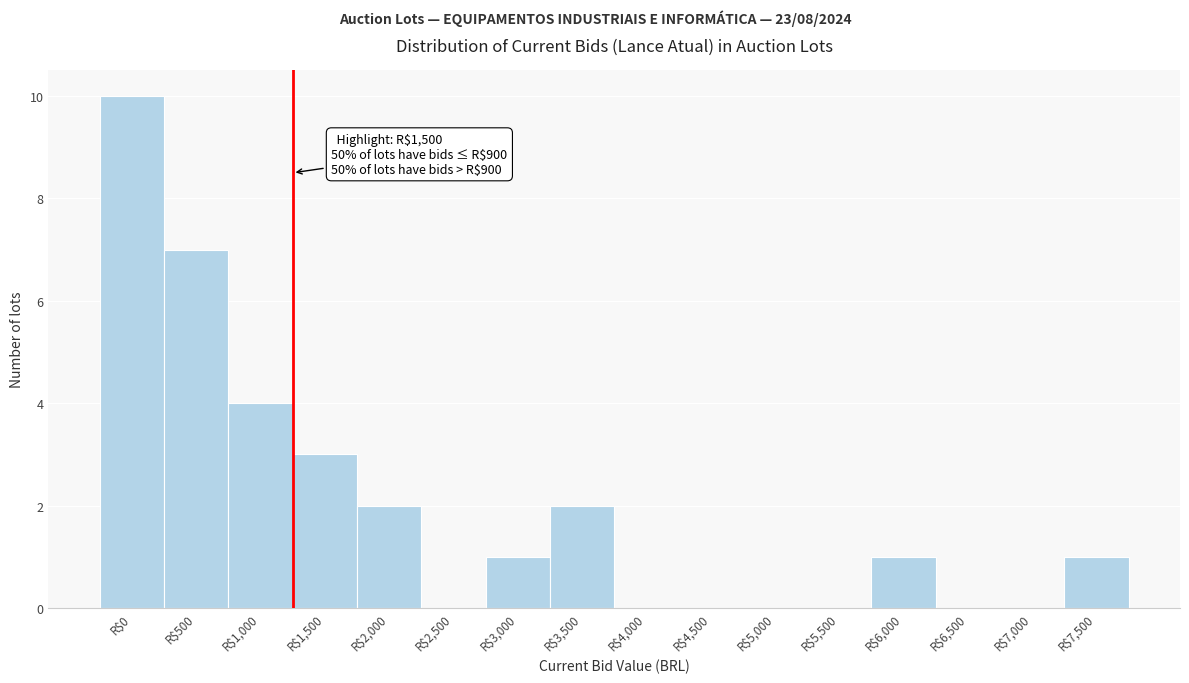

At which label is the value closest to 5?

R$1,000